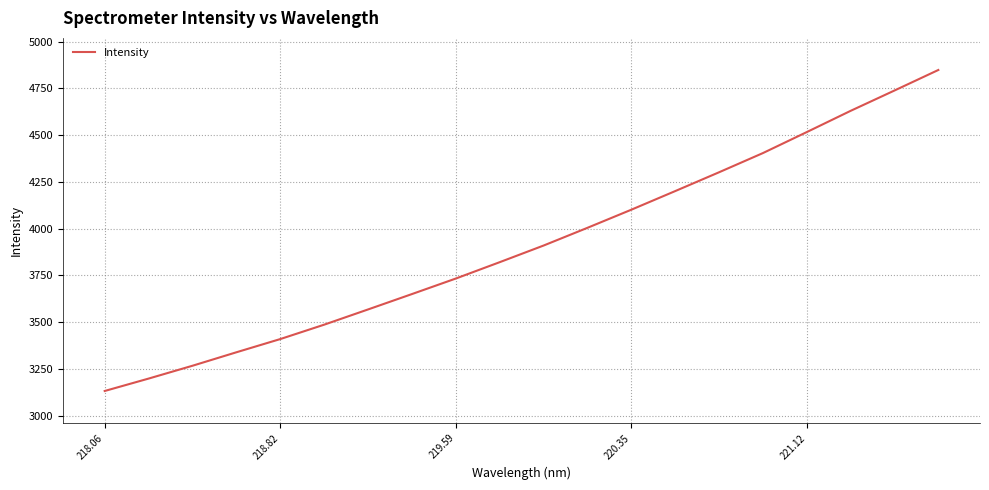

What is the difference between the maximum and minimum values?

1716.8